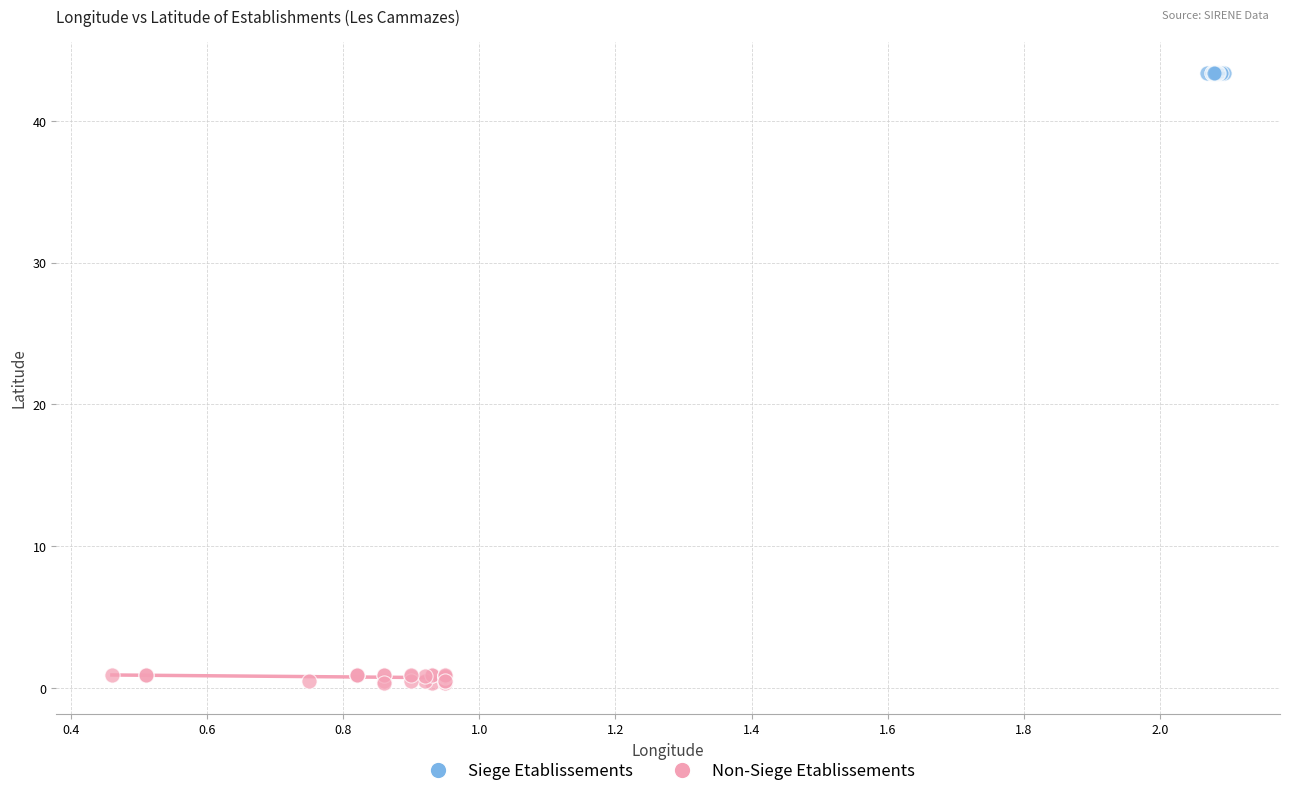

Which series has the widest spread of Y values?

Non-Siege Etablissements